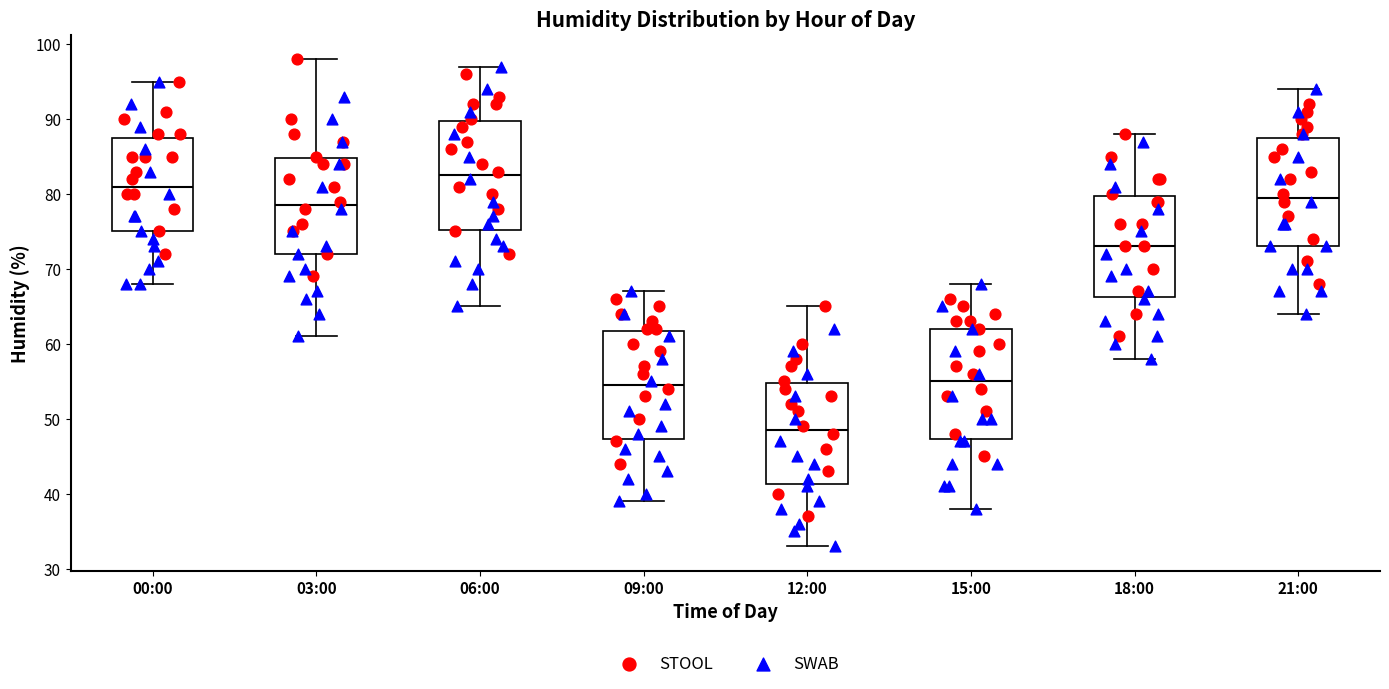

Reading left to right, read every box against the y-axis: the position of its median line, the range the box covers, and the ends of its whiskers. The values are not printed on the chart, so give them approximately, as read against the axis.

00:00: median 81, box 75 to 88, whiskers 68 to 95
03:00: median 79, box 72 to 85, whiskers 61 to 98
06:00: median 83, box 75 to 90, whiskers 65 to 97
09:00: median 55, box 47 to 62, whiskers 39 to 67
12:00: median 49, box 41 to 55, whiskers 33 to 65
15:00: median 55, box 47 to 62, whiskers 38 to 68
18:00: median 73, box 66 to 80, whiskers 58 to 88
21:00: median 80, box 73 to 88, whiskers 64 to 94